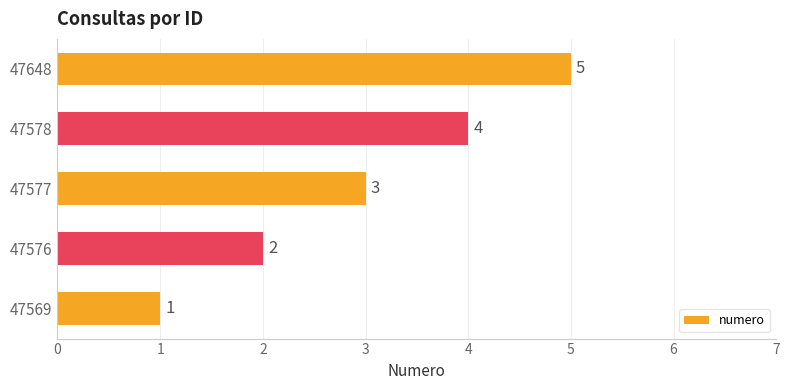

The value at 47648 is 5. True or false?

True